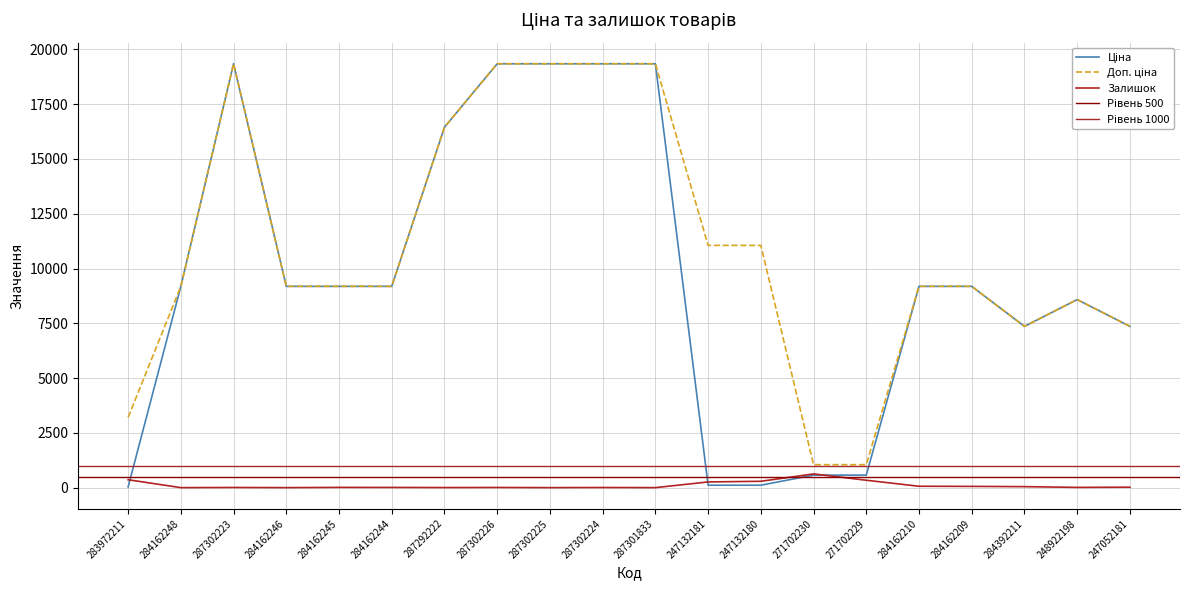

What is the difference between the Залишок values at 287302223 and 284162245?

4.0